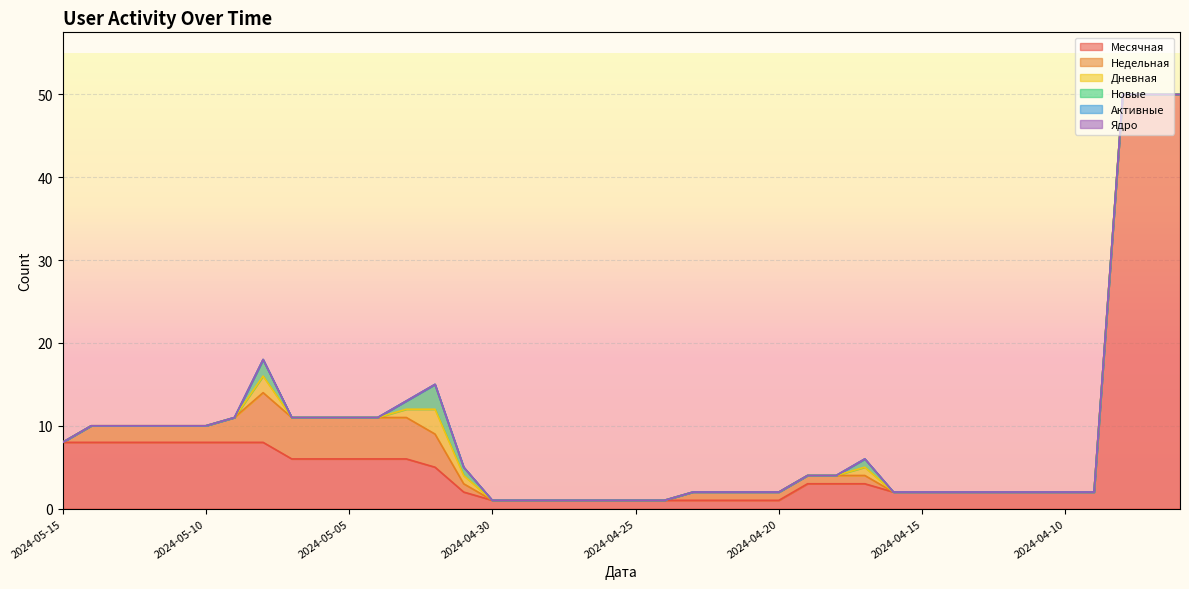

The value of Ядро at 2024-04-18 is 0. True or false?

True